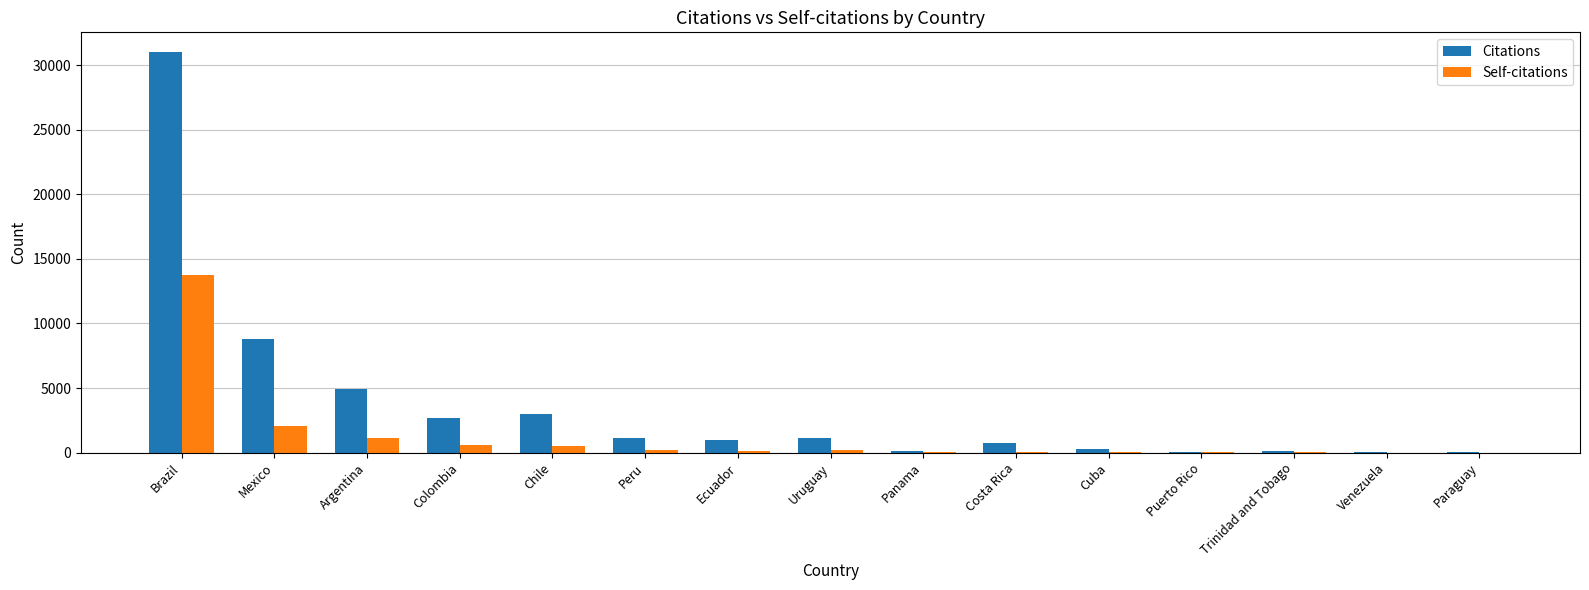

What is the maximum value shown in the chart?

30988